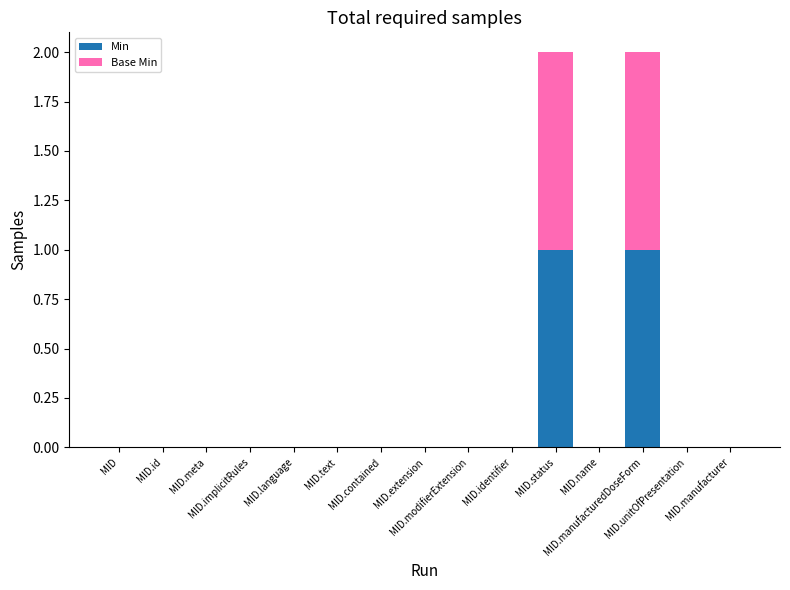

What are all the series names shown in the legend?

Min, Base Min